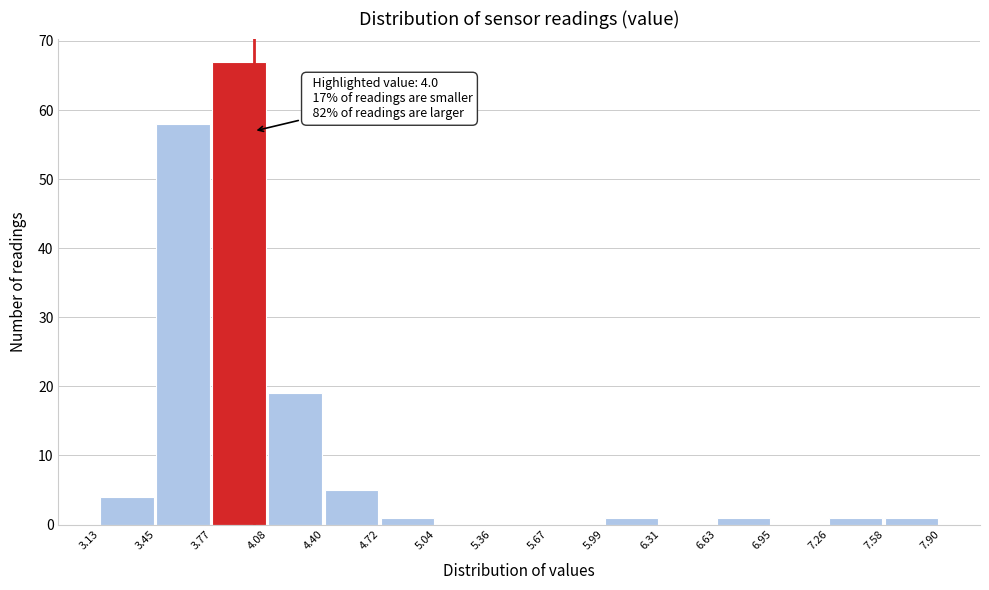

Over which range of the x-axis is the bar tallest?

3.77 to 4.08